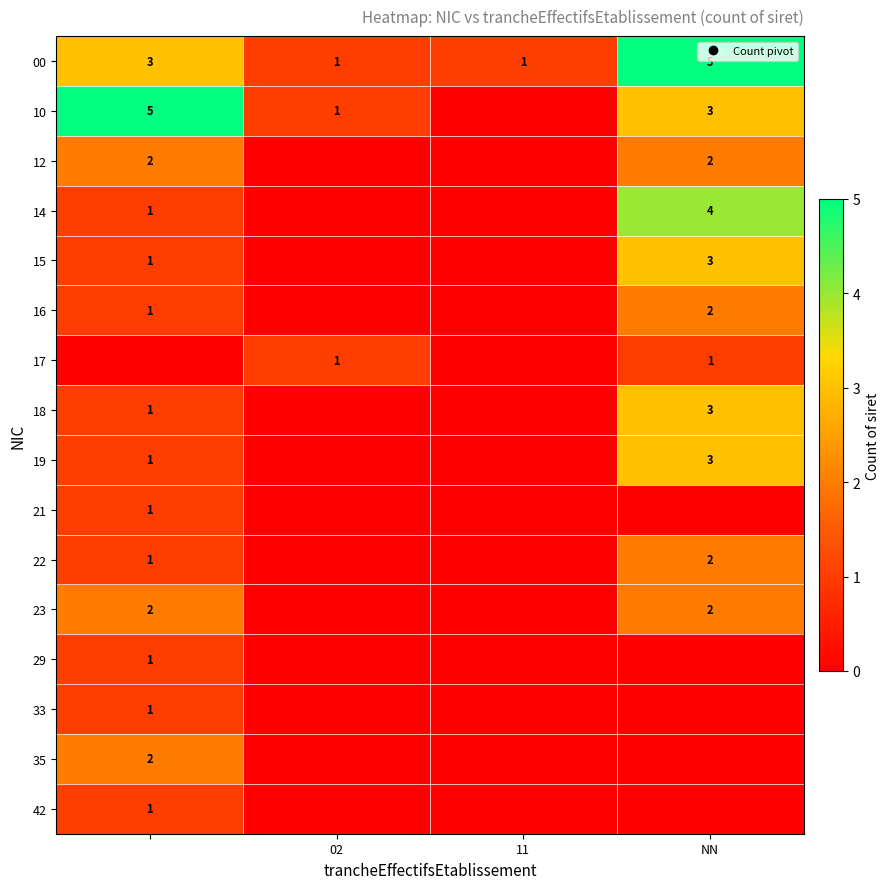

Rank the series by their maximum value, from lowest to highest.

17, 21, 29, 33, 42, 12, 16, 22, 23, 35, 15, 18, 19, 14, 00, 10